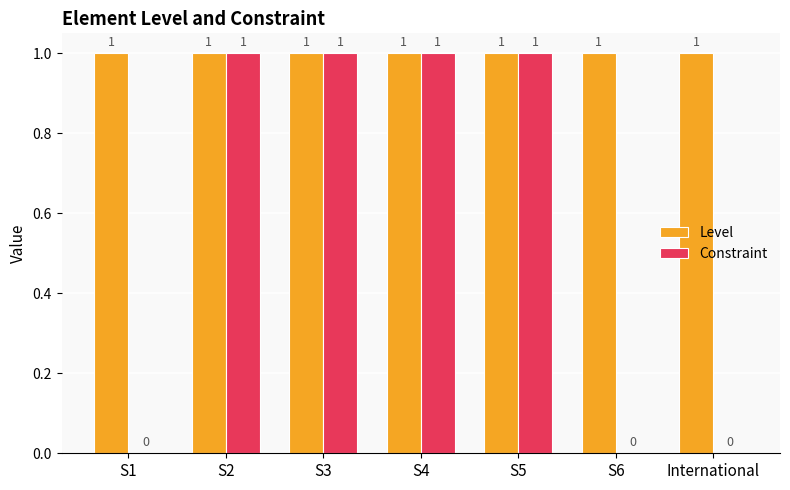

The value of Constraint at S6 is 0. True or false?

True